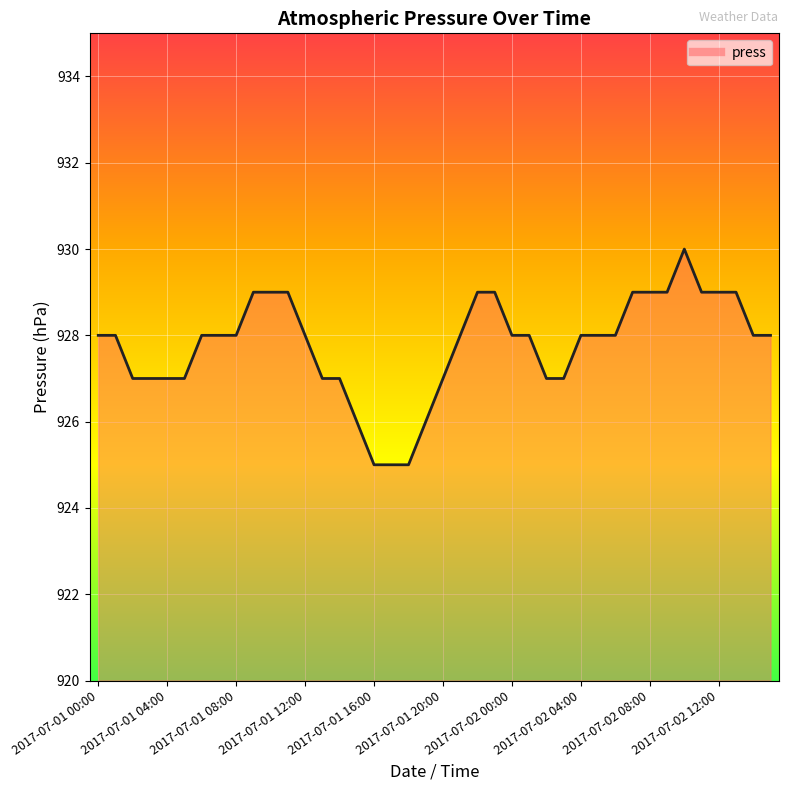

True or false: the data has more than 0 interior local peaks.

True